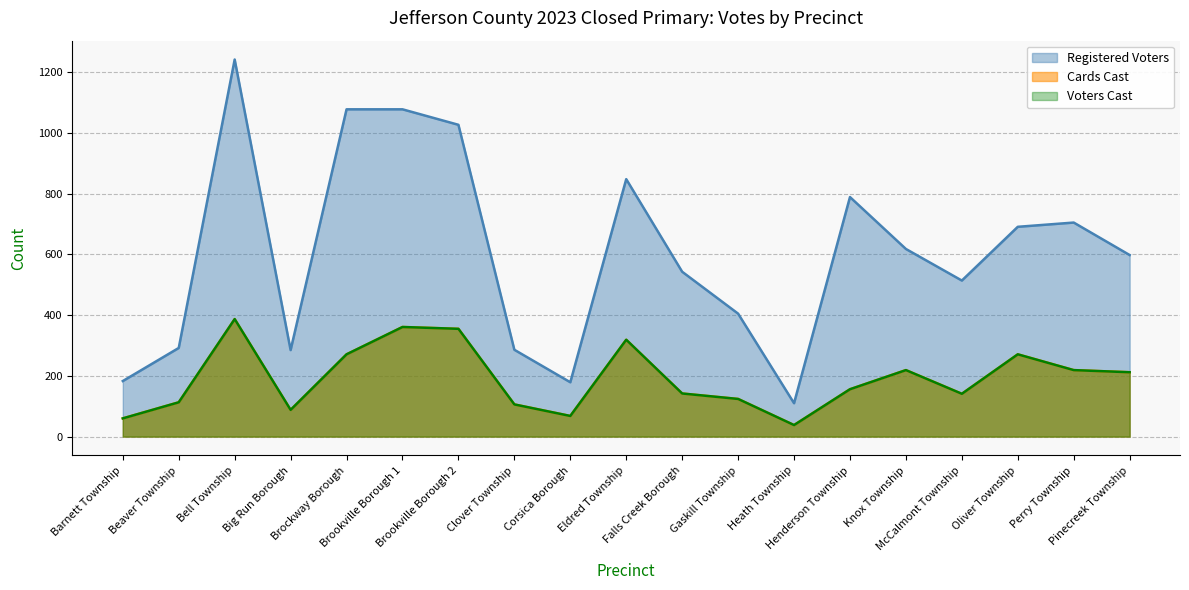

Where is Cards Cast nearest to the value 212?

Pinecreek Township